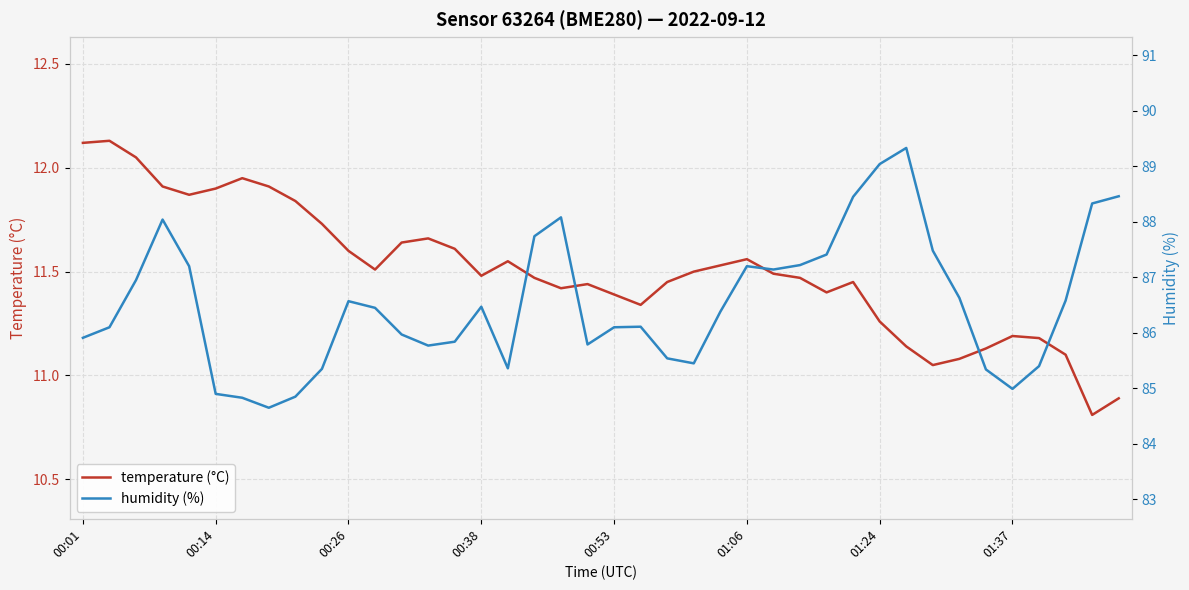

At which label does temperature (°C) first exceed 11?

00:01